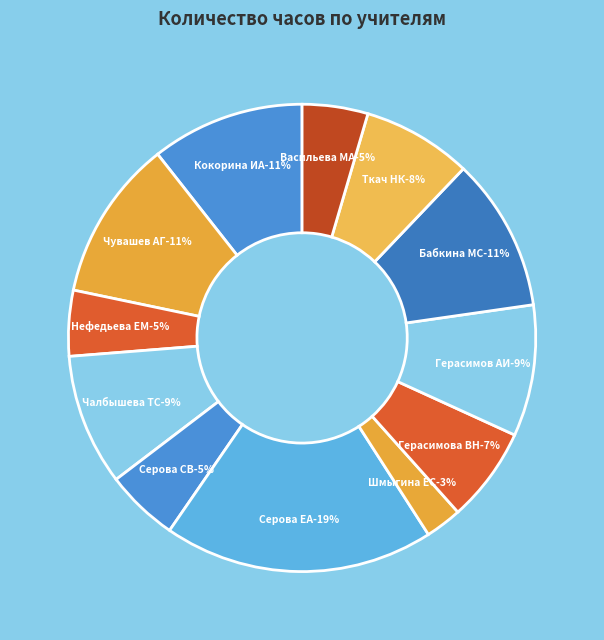

Which category has the smallest portion of the pie?

Шмыгина ЕС